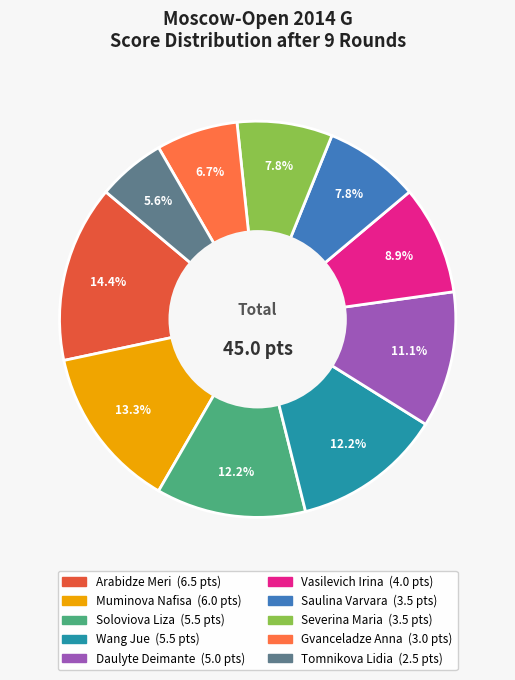

Does any single category account for the majority?

No